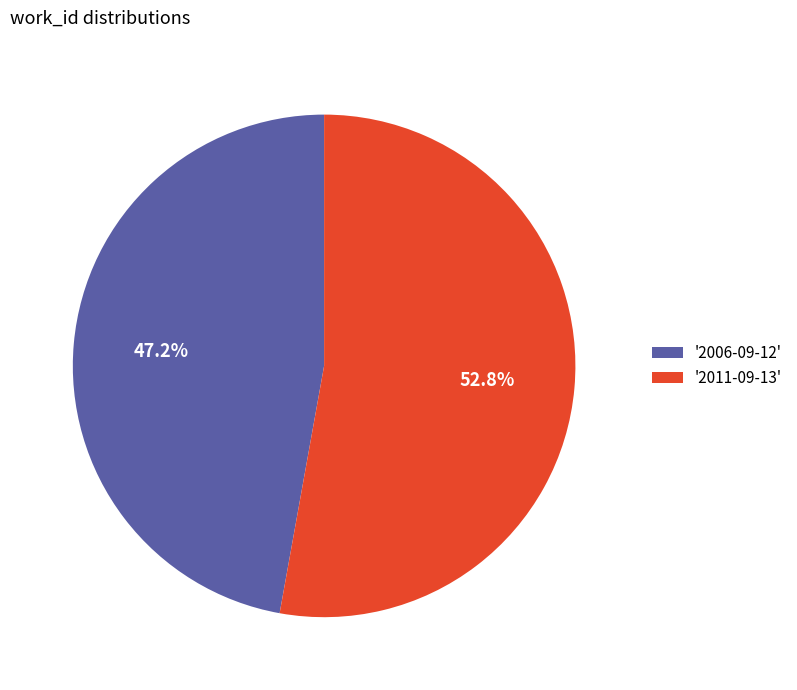

Which category has the biggest portion of the pie?

'2011-09-13'